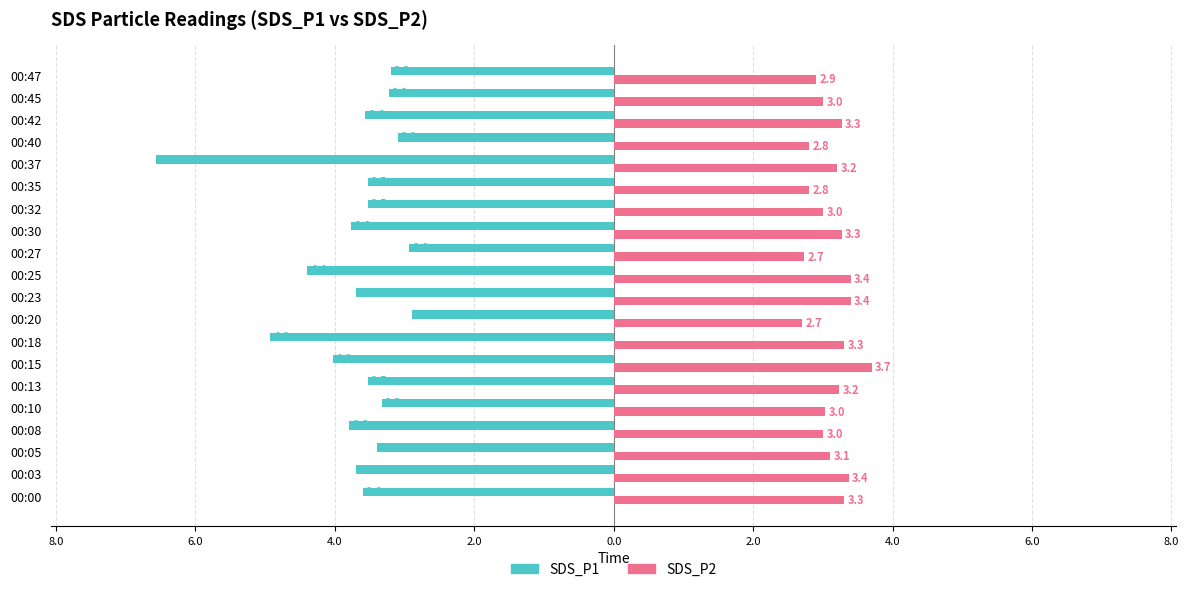

What are all the series names shown in the legend?

SDS_P1, SDS_P2